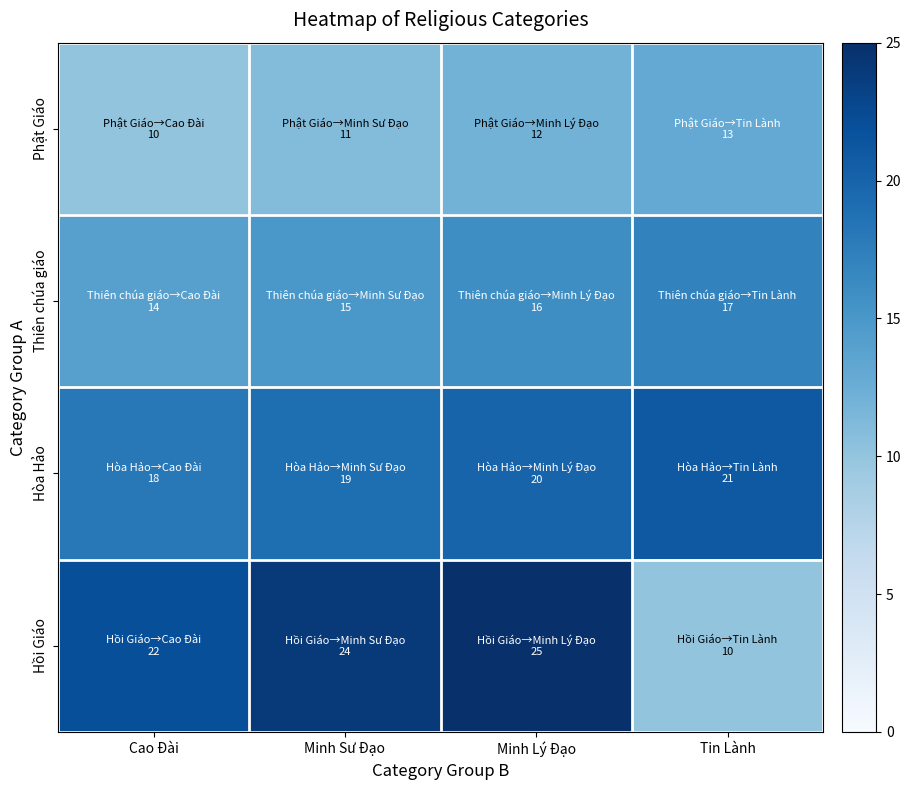

What is the difference between the highest and lowest values at Tin Lành?

11